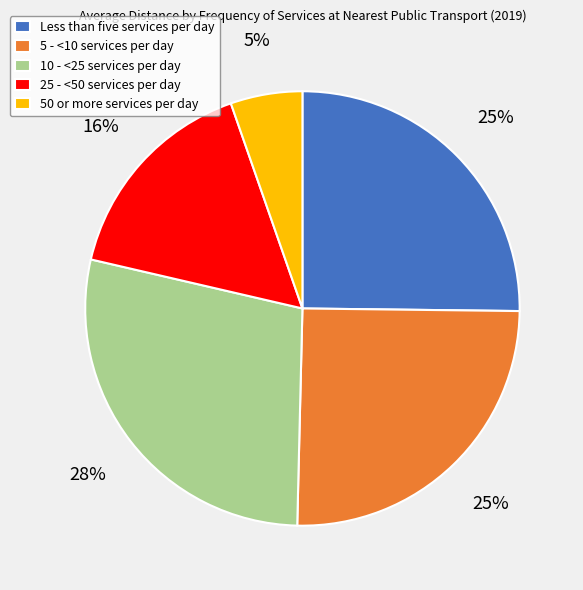

Combined, do Less than five services per day and 50 or more services per day account for over 50%?

No